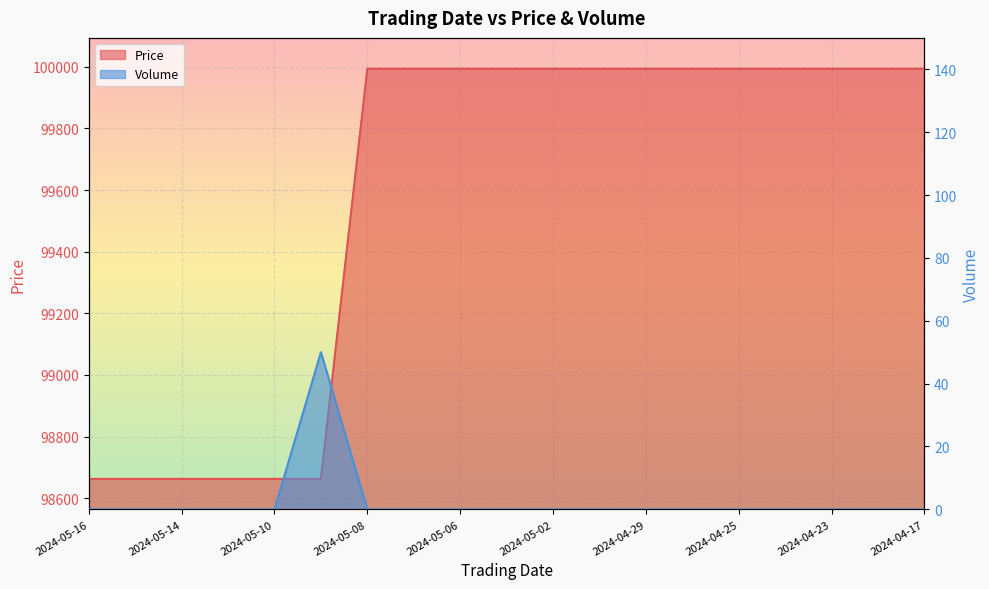

How many categories are shown in the chart?

19